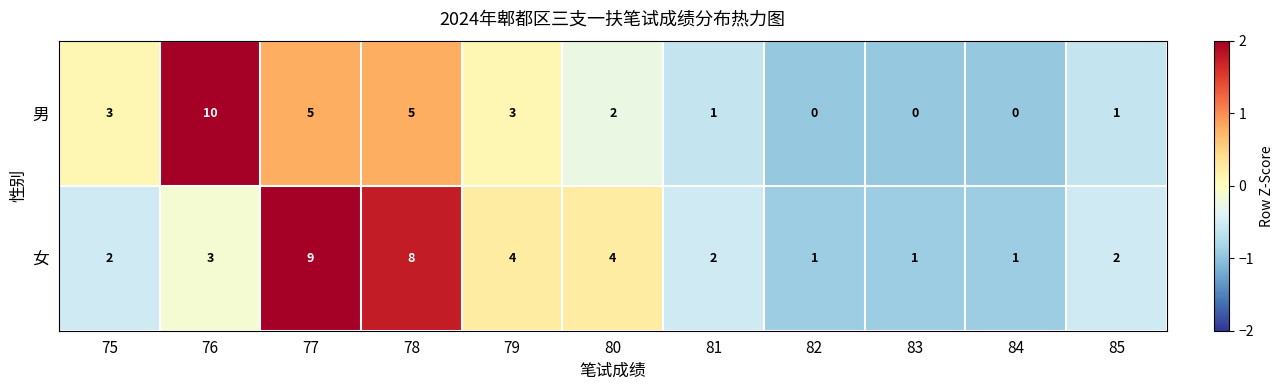

Between 77 and 80, which series saw the biggest shift?

女